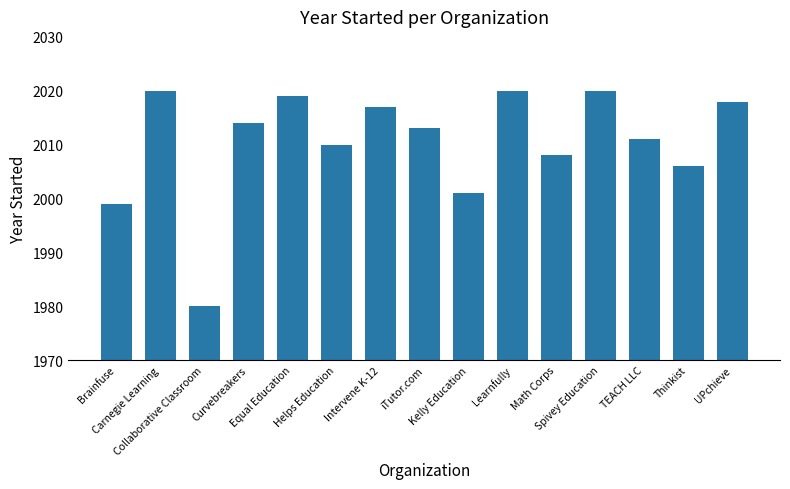

What is the average value?

2010